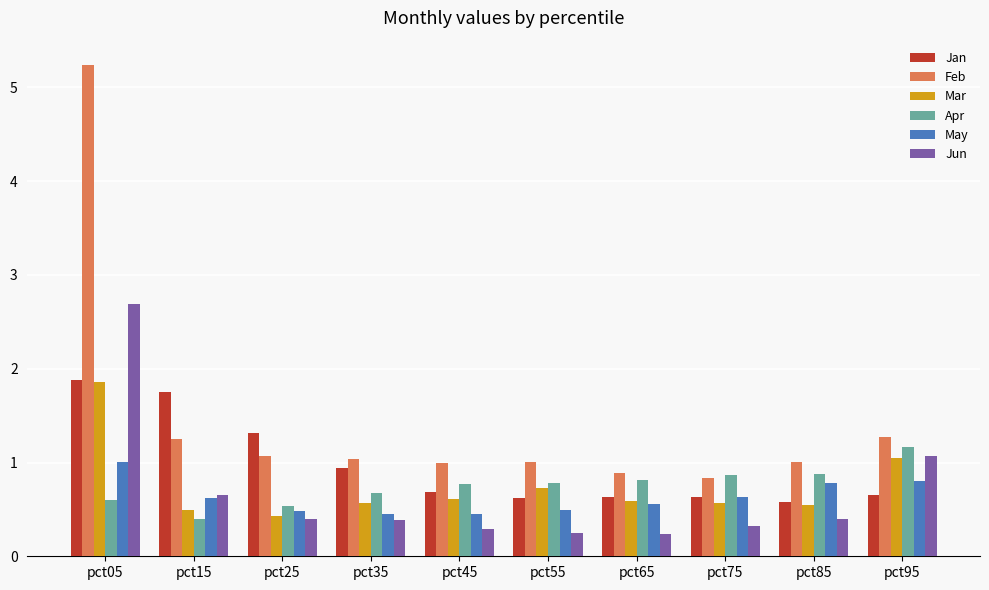

What is the difference between the maximum and minimum values in the Jan series?

1.3